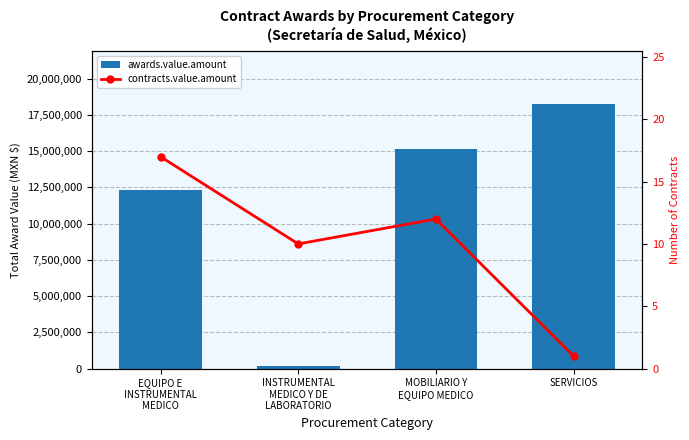

What is the label of the 4th bar from the left?

SERVICIOS